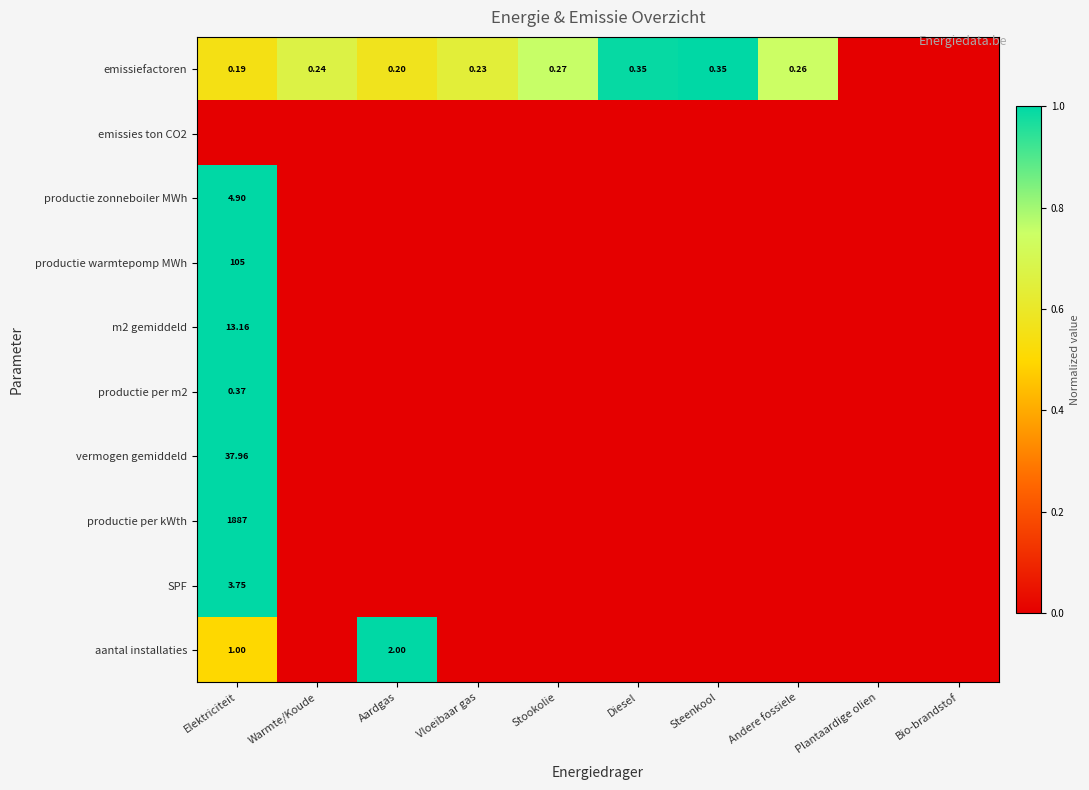

Between Bio-brandstof and Stookolie, which is larger?

Stookolie